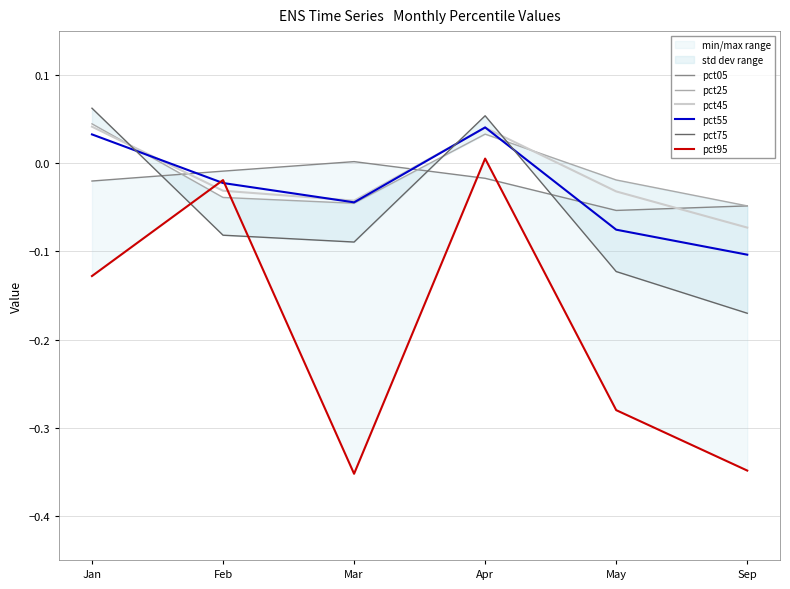

What is the label of the 6th point from the right?

Jan